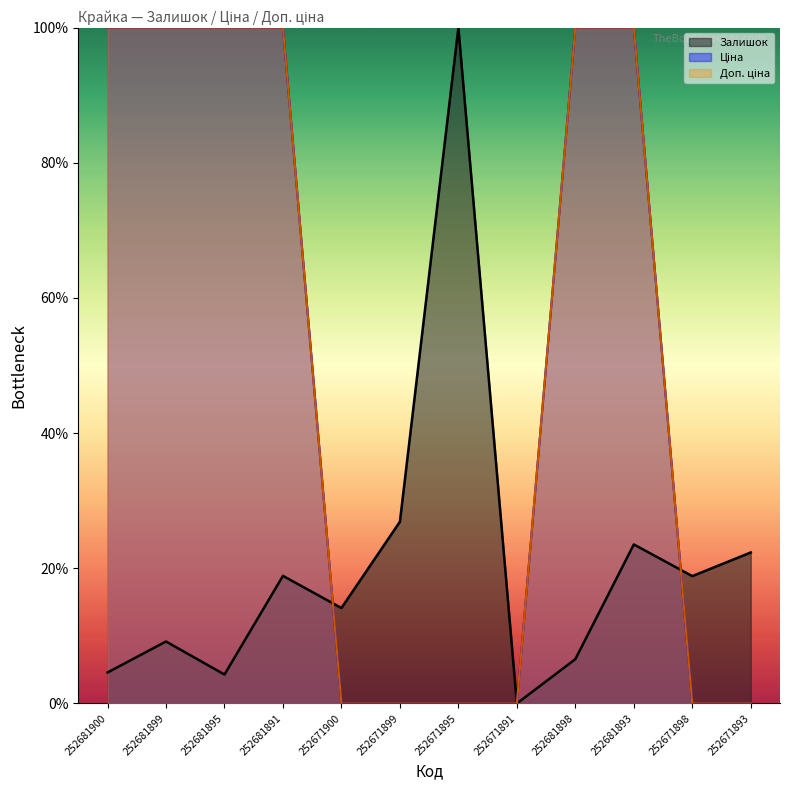

Which category has the highest value across all series?

252671895